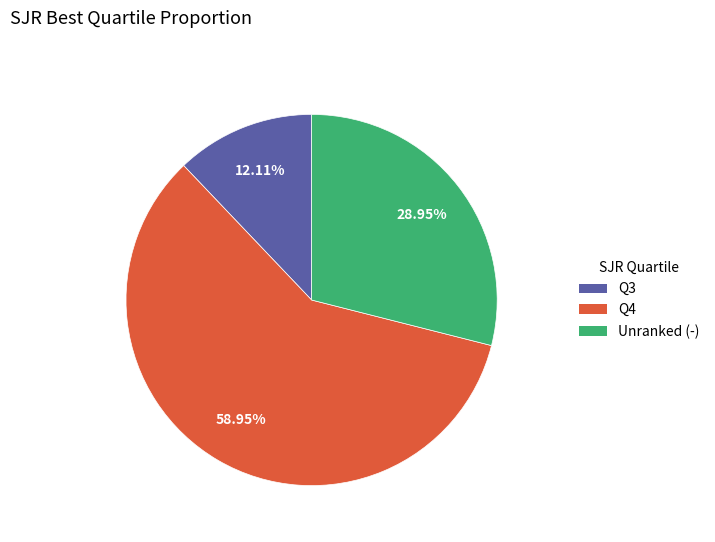

Does any single category account for the majority?

Yes